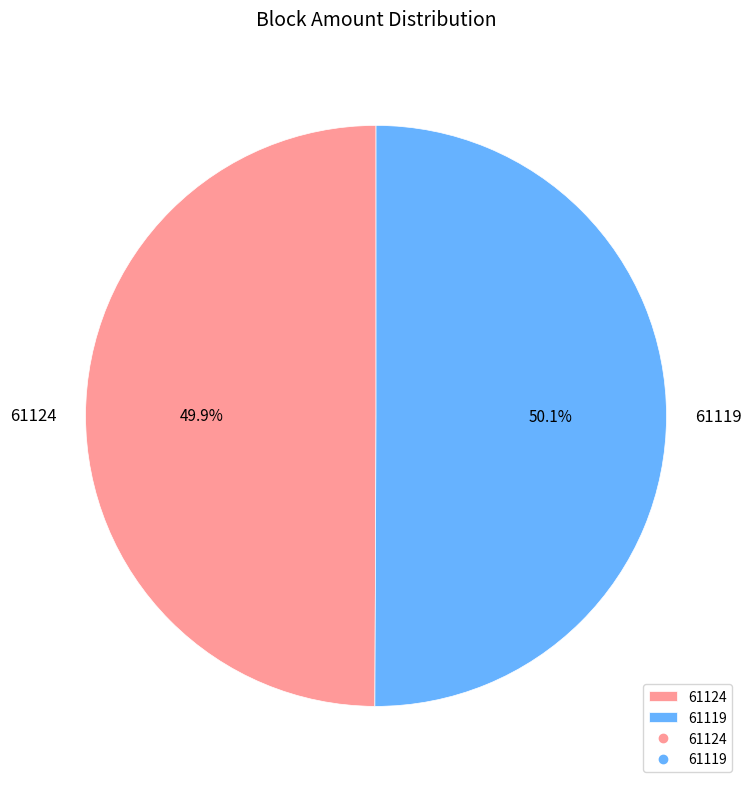

What percentage is the 61119 slice, to the nearest percent?

50%